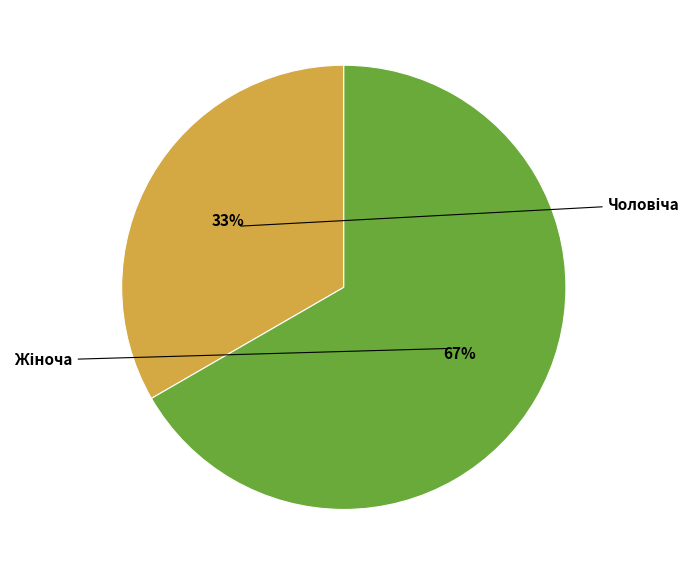

Does Жіноча account for over 50% of the chart?

Yes